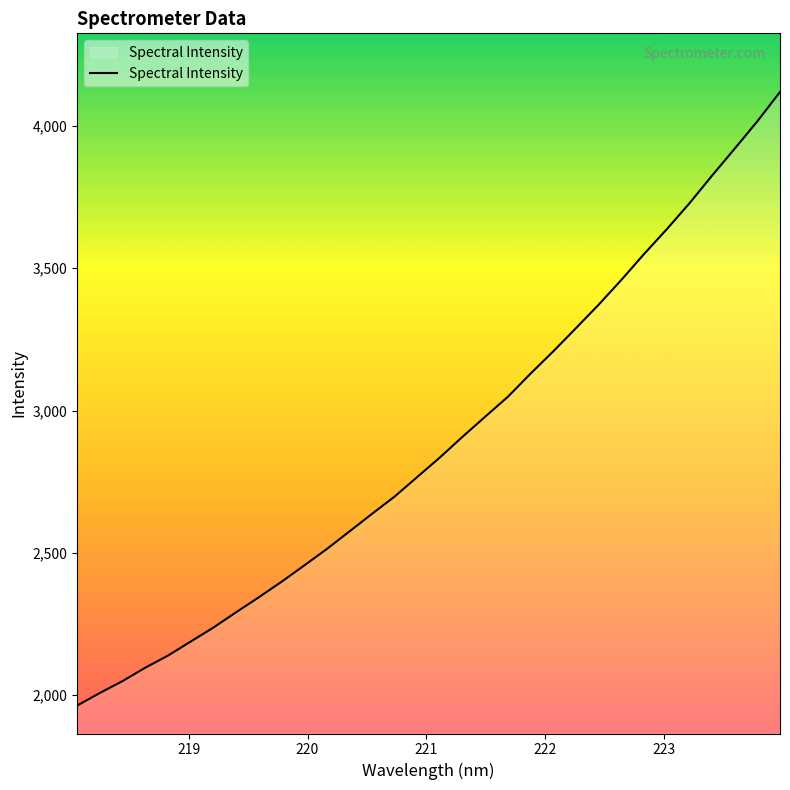

What is the difference between the maximum and minimum values?

2155.5